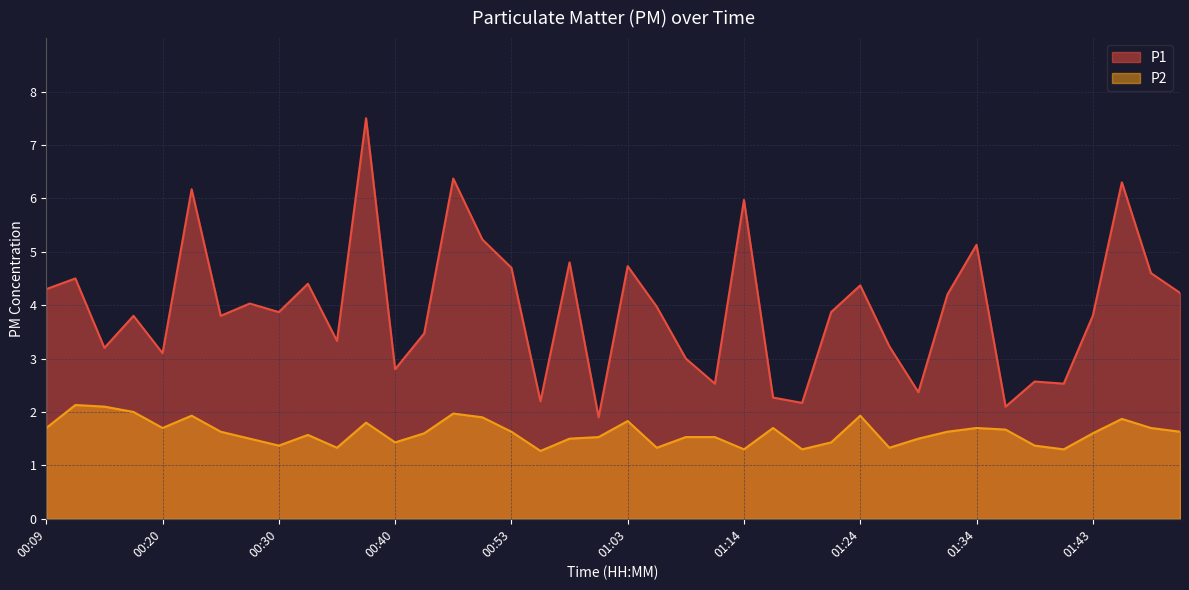

True or false: P1 and P2 cross at least once.

False